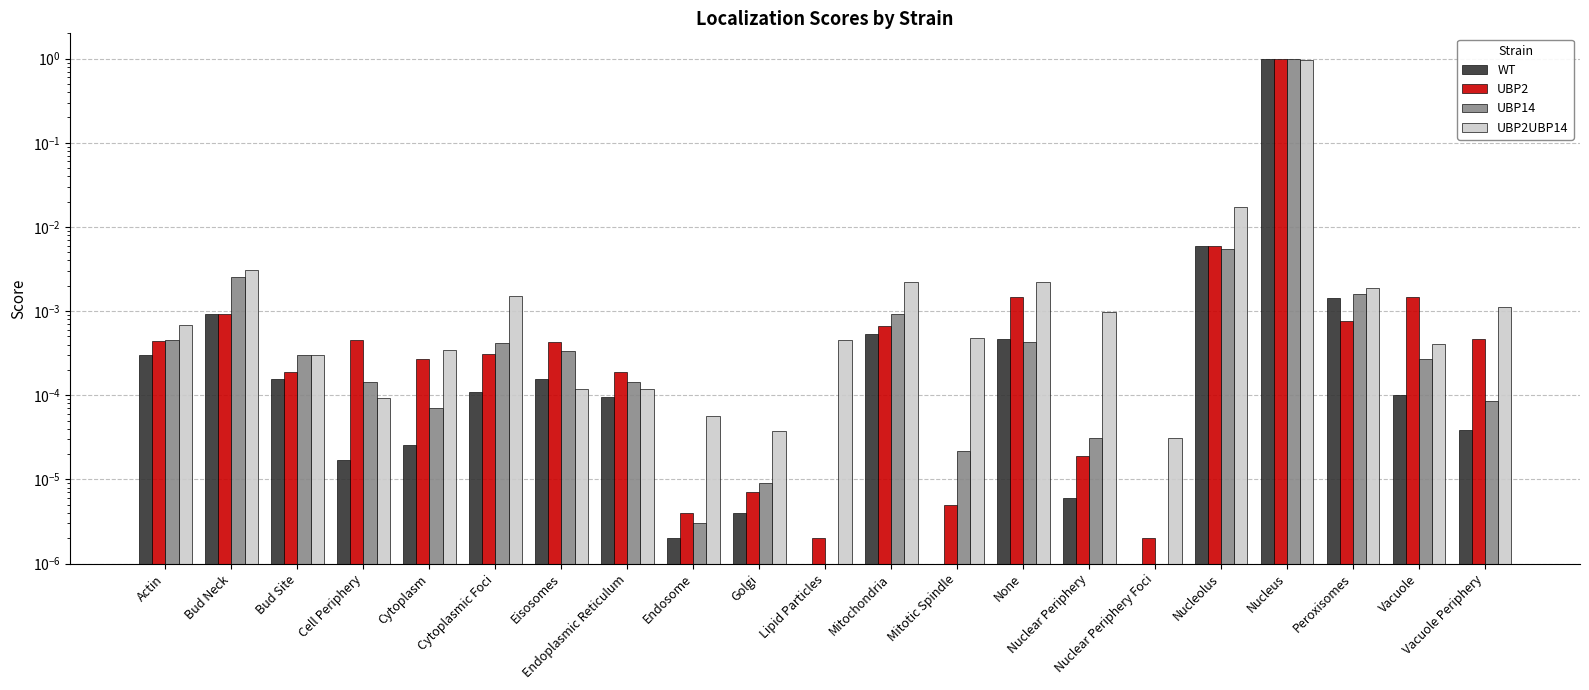

Is the value of UBP14 at Cytoplasmic Foci greater than the value of UBP2UBP14 at Cell Periphery?

Yes